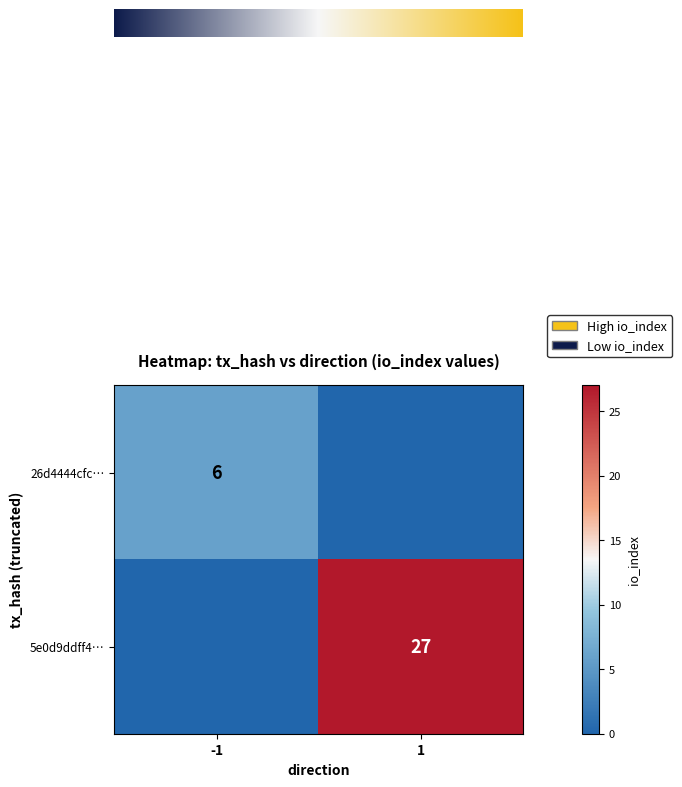

What is the sum of all 5e0d9ddff4912236e62c84fe1863b1e3bff0da8 values?

28